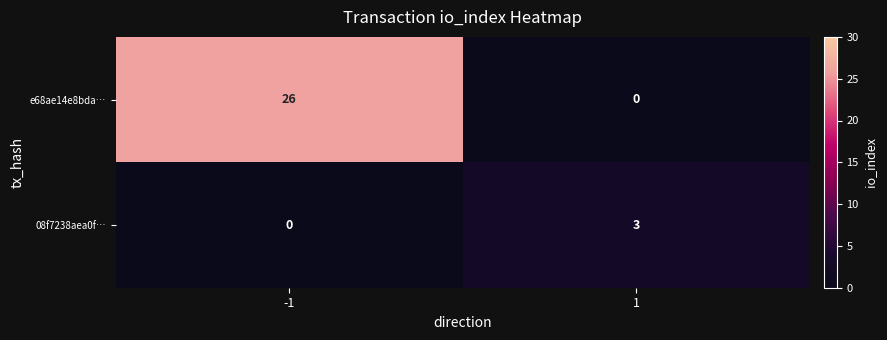

What is the spread (max minus min) of values at 1?

3